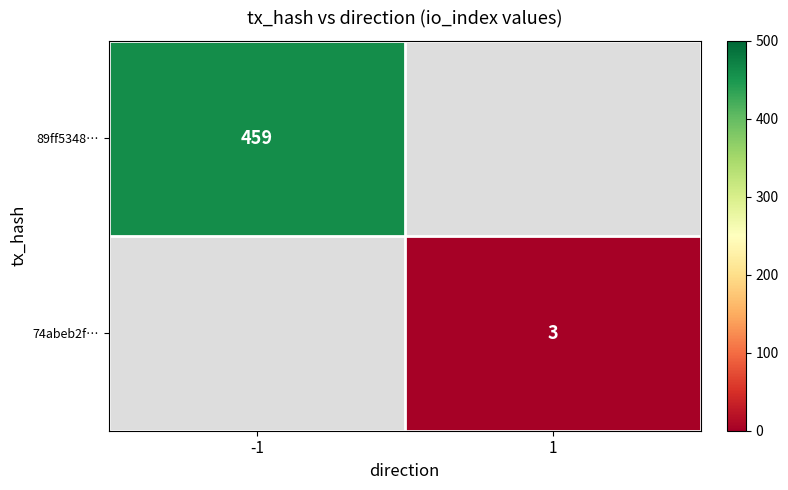

Which has a higher value, 1 or -1?

-1